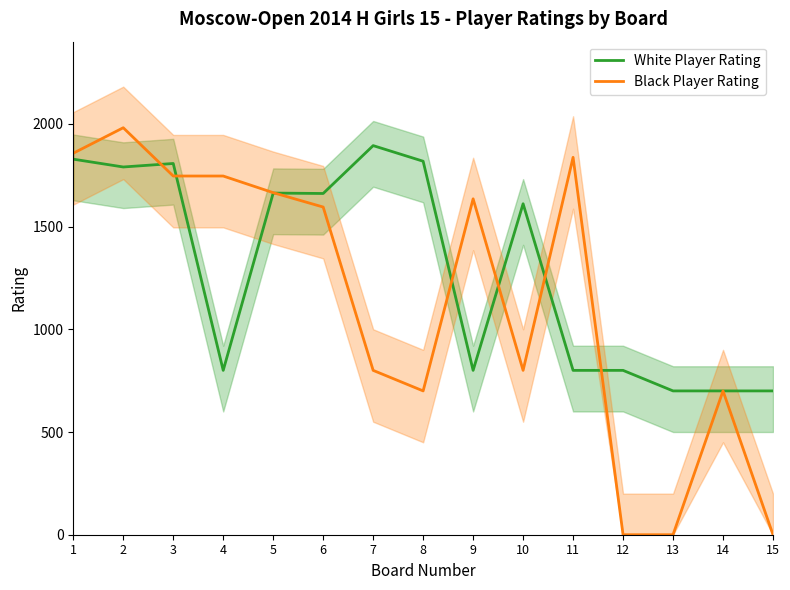

Which series changed the most between 5 and 7?

Black Player Rating